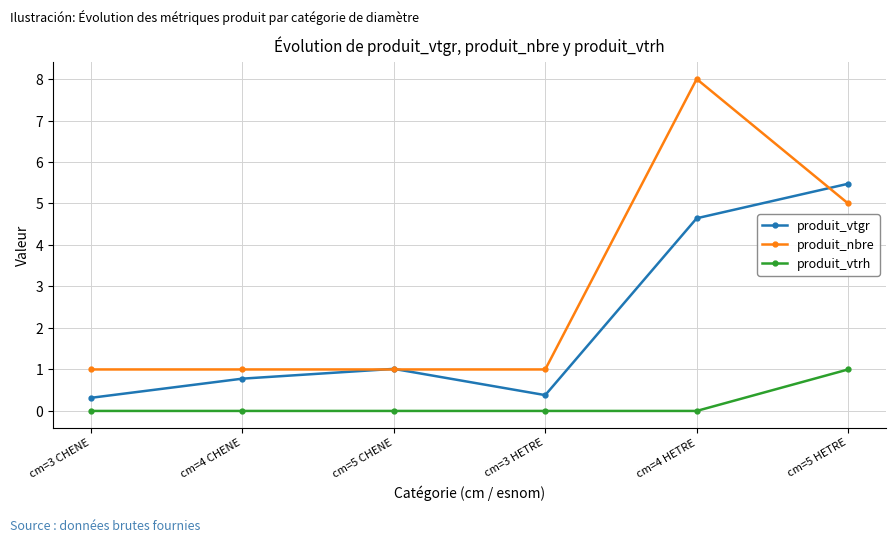

Is it true that produit_vtgr equals 1.0 at cm=5 CHENE?

True